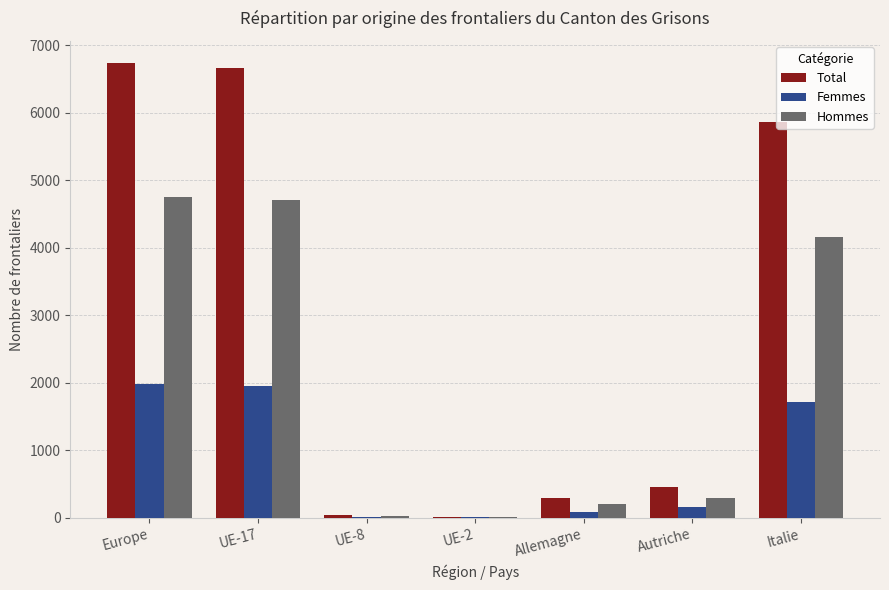

Is the value of Femmes at Autriche greater than the value of Hommes at Italie?

No